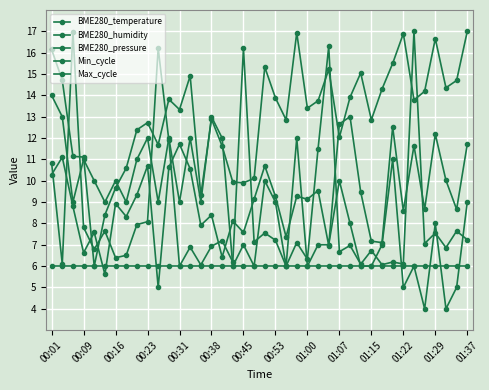

Which series has the widest spread of values?

BME280_pressure